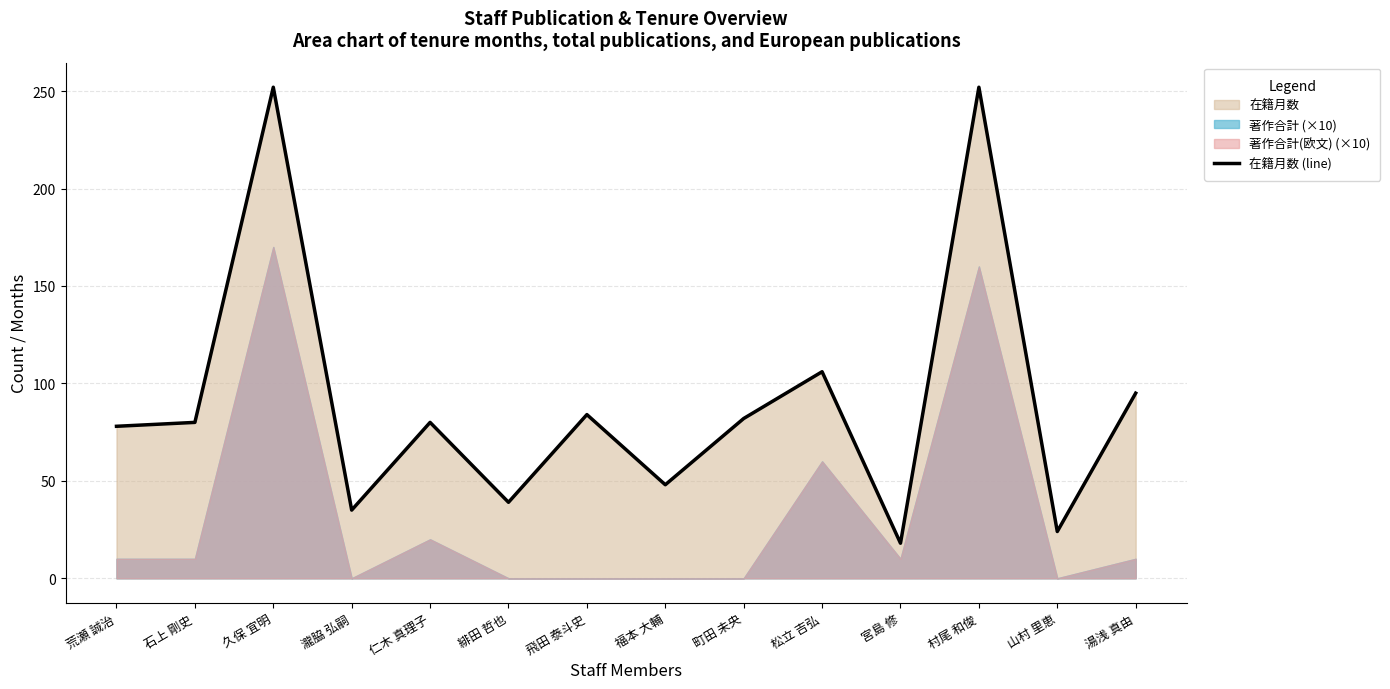

List the labels in order of value, largest first.

久保 宜明, 村尾 和俊, 松立 吉弘, 湯浅 真由, 飛田 泰斗史, 町田 未央, 石上 剛史, 仁木 真理子, 荒瀬 誠治, 福本 大輔, 緋田 哲也, 瀧脇 弘嗣, 山村 里恵, 宮島 修